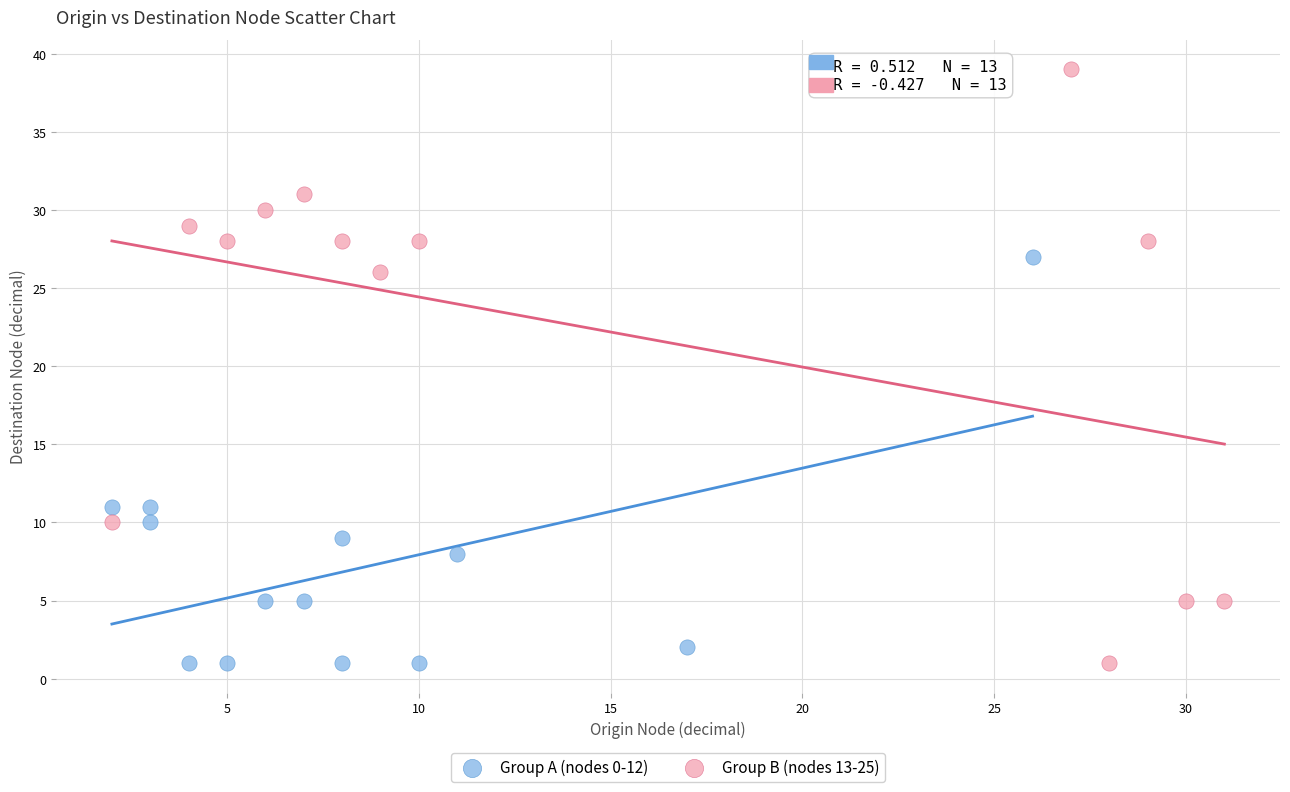

Which series reaches the maximum Y coordinate?

Group B (nodes 13-25)